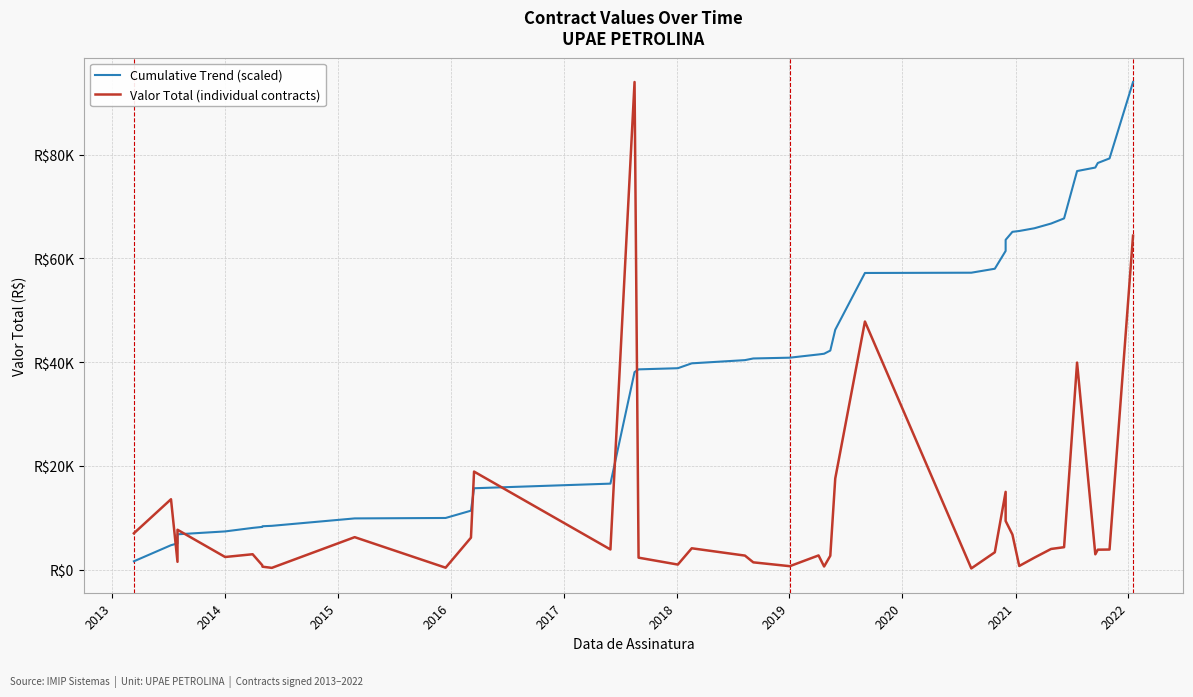

What is the sum of all Valor Total (individual contracts) values?

410817.8